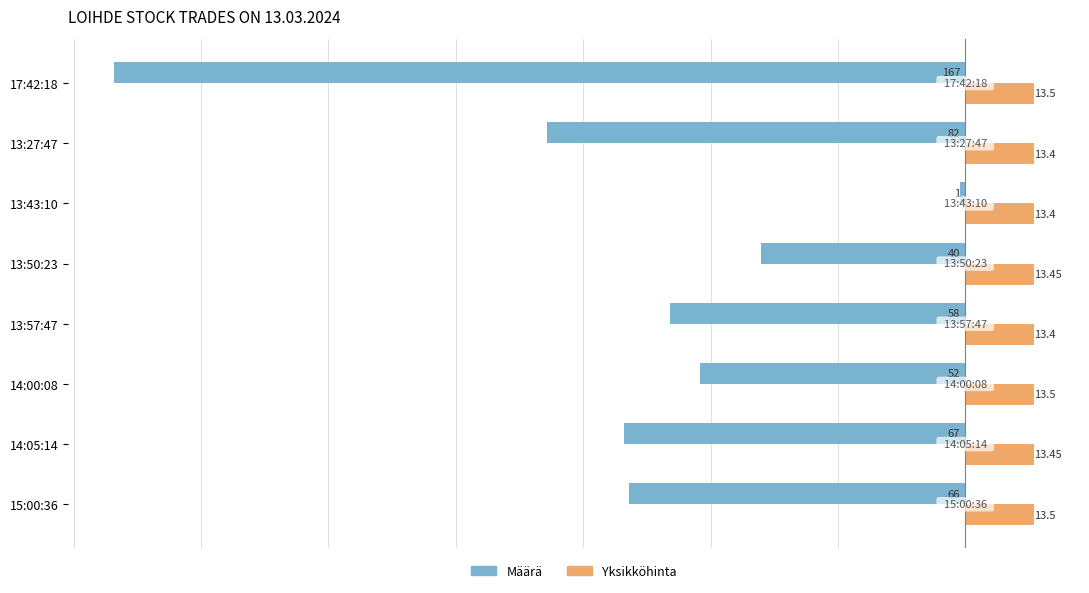

How many data points in Määrä are above -58?

3